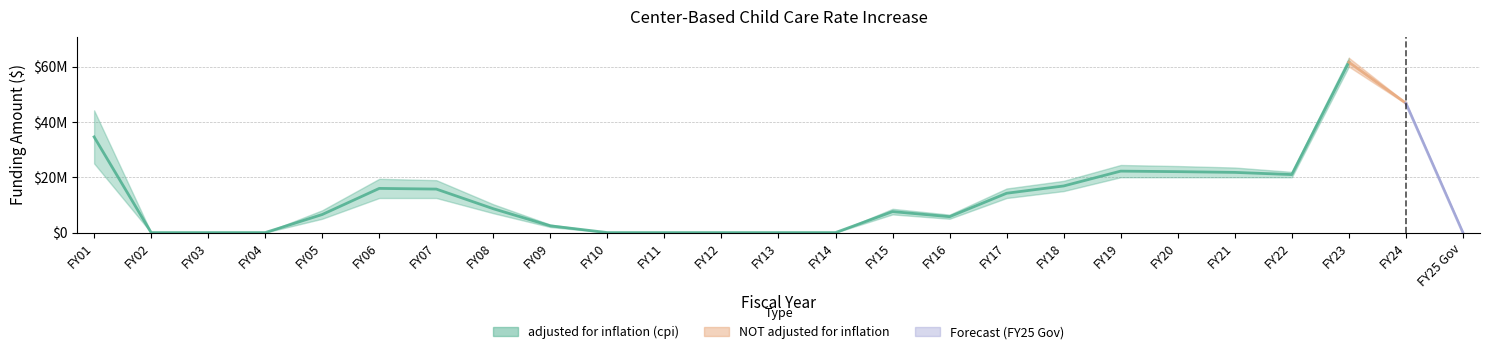

What is the label of the 9th point from the right?

FY17